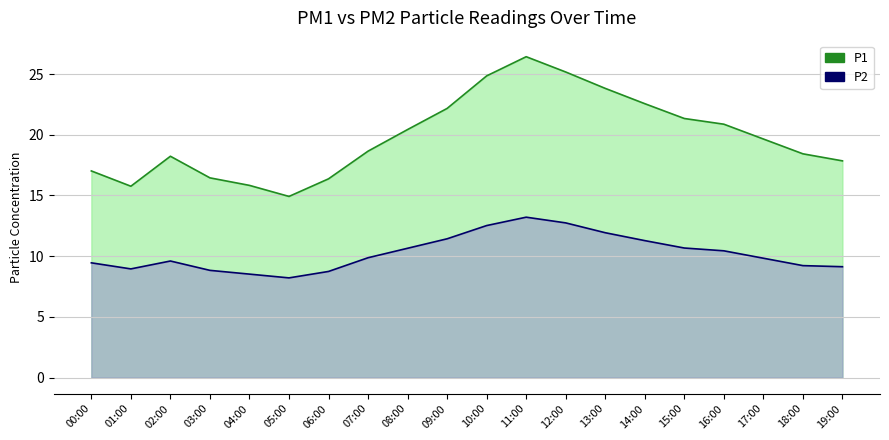

What is the total value across all series at 11:00?

39.6